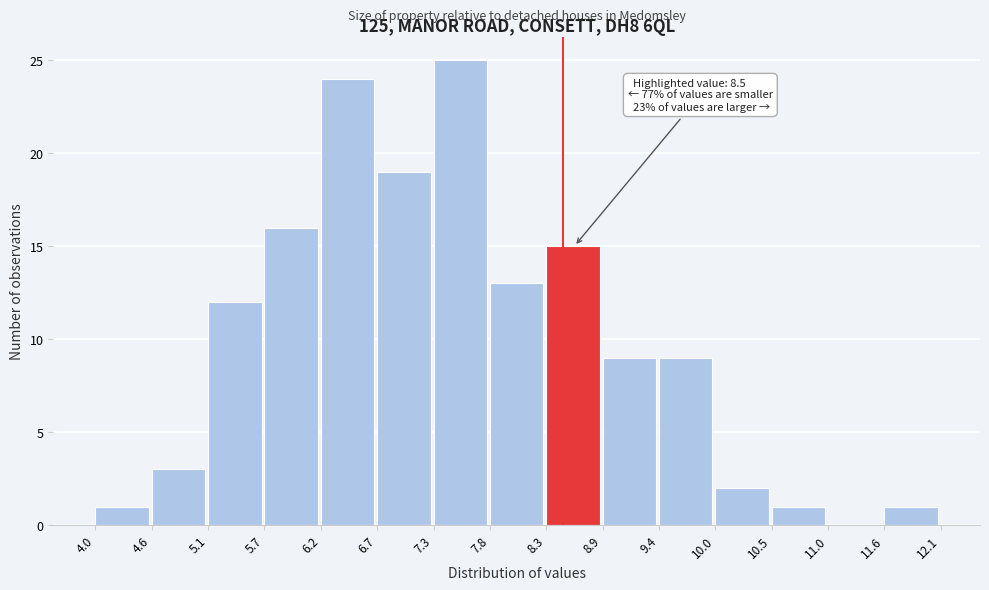

Which range on the x-axis has the tallest bar?

7.3 to 7.8